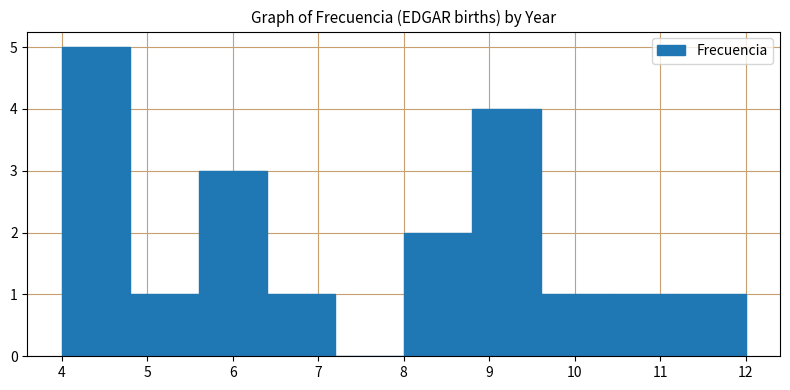

Reading left to right, transcribe this chart: for each bar, give the range it covers on the x-axis and its height. The values are not printed on the chart, so give them approximately, as read against the axis.

4.0 to 4.8: 5
4.8 to 5.6: 1
5.6 to 6.4: 3
6.4 to 7.2: 1
7.2 to 8.0: 0
8.0 to 8.8: 2
8.8 to 9.6: 4
9.6 to 10.4: 1
10.4 to 11.2: 1
11.2 to 12.0: 1